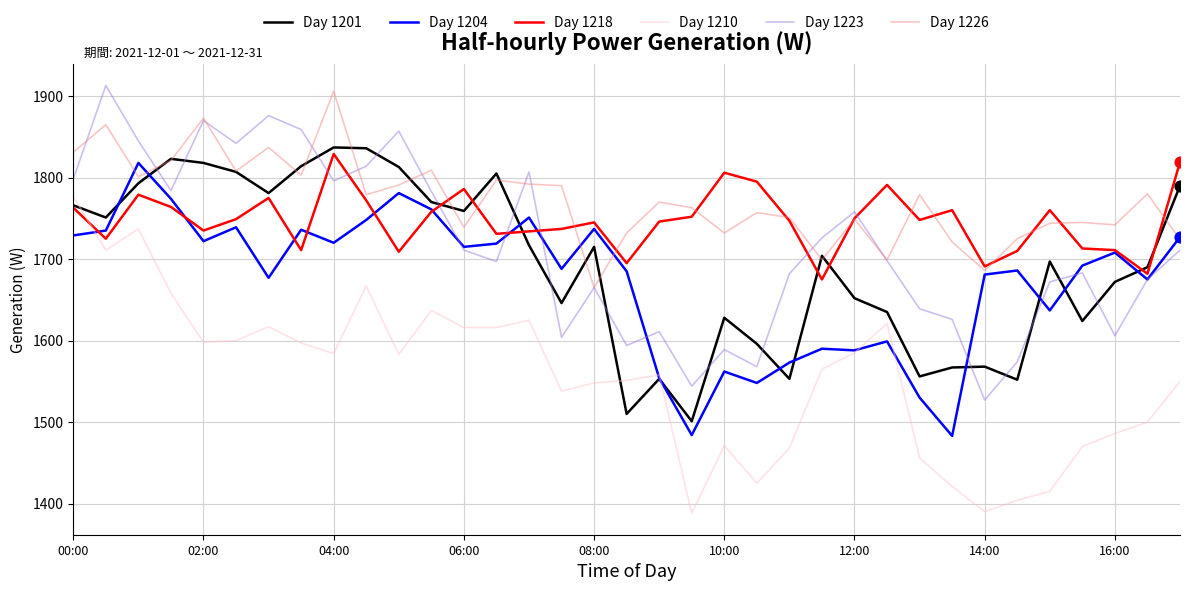

What is the minimum value shown in the chart?

1388